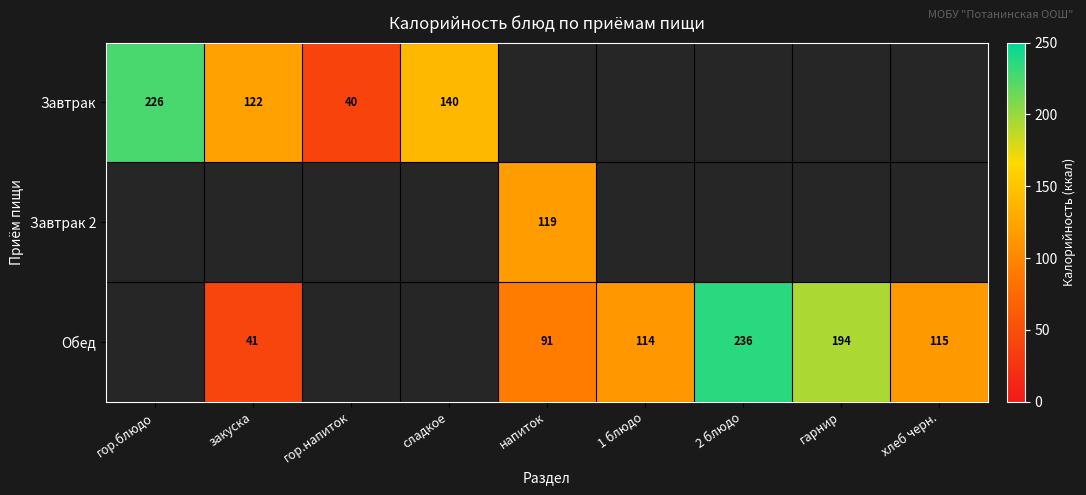

At how many categories does at least one series exceed 233?

1